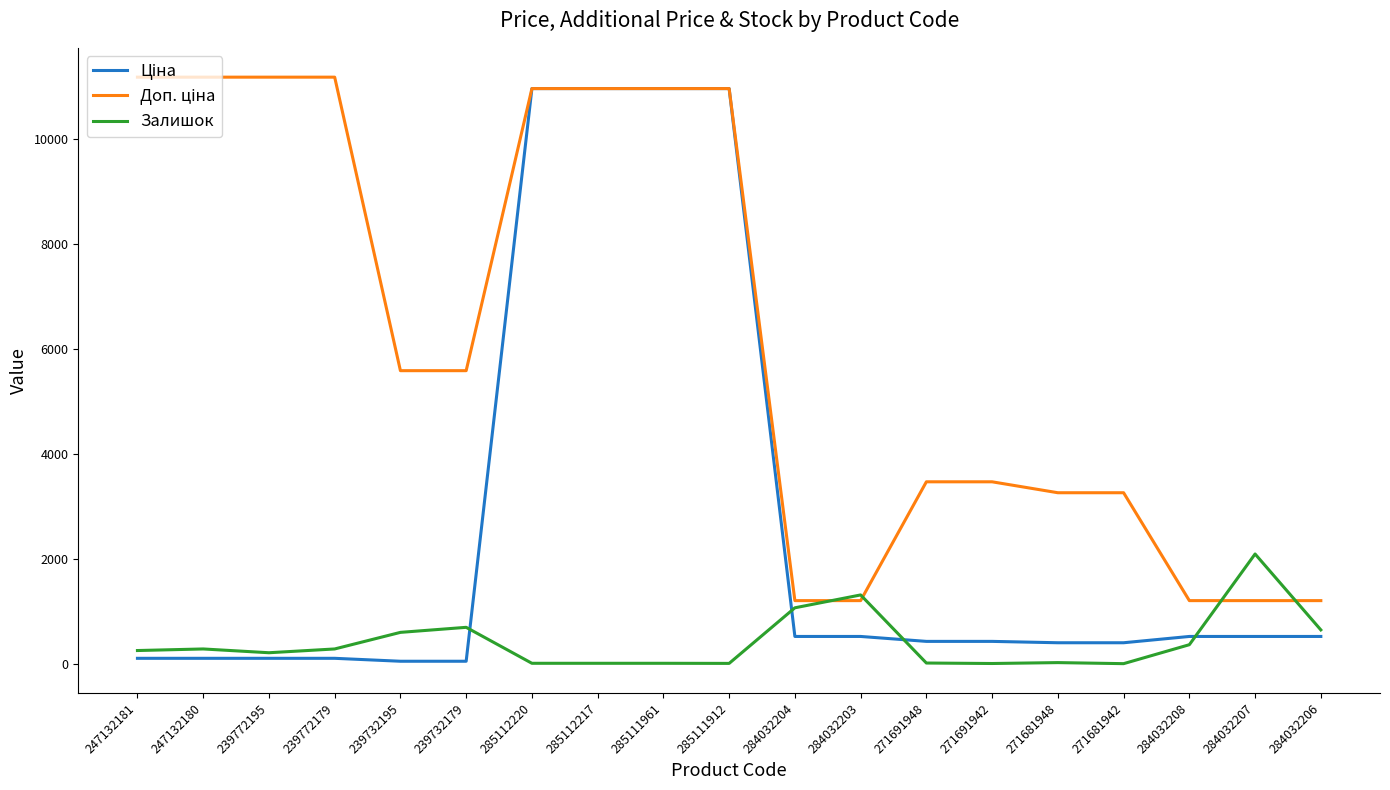

Does the chart display data point markers on the line(s)?

No